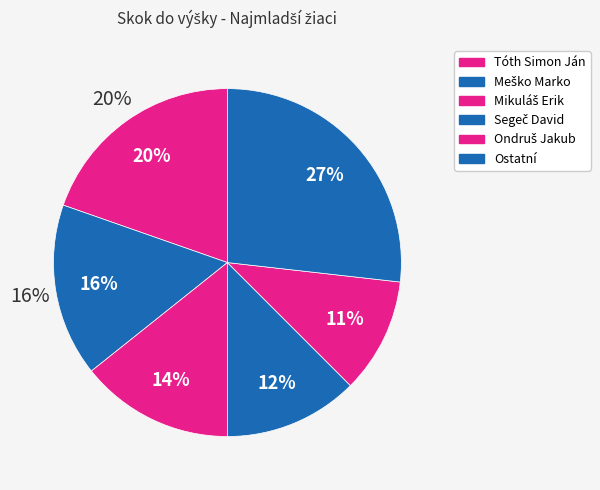

To the nearest percent, what portion does Ondruš Jakub represent?

11%